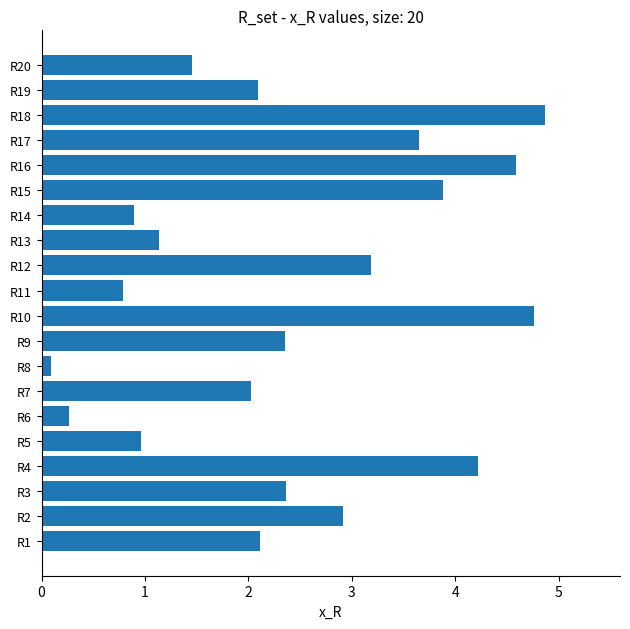

What value does the data have at R4?

4.2